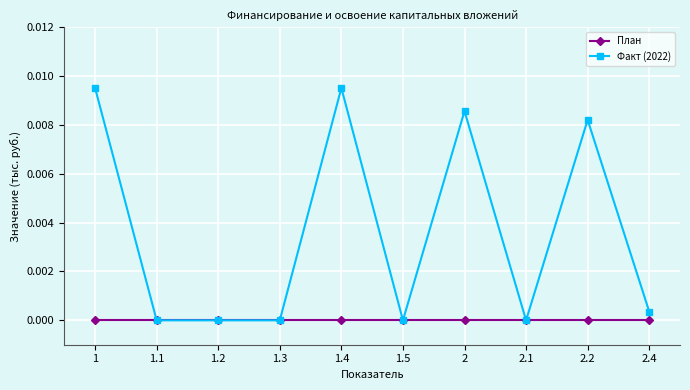

Which series has the largest range (max minus min)?

Факт (2022)